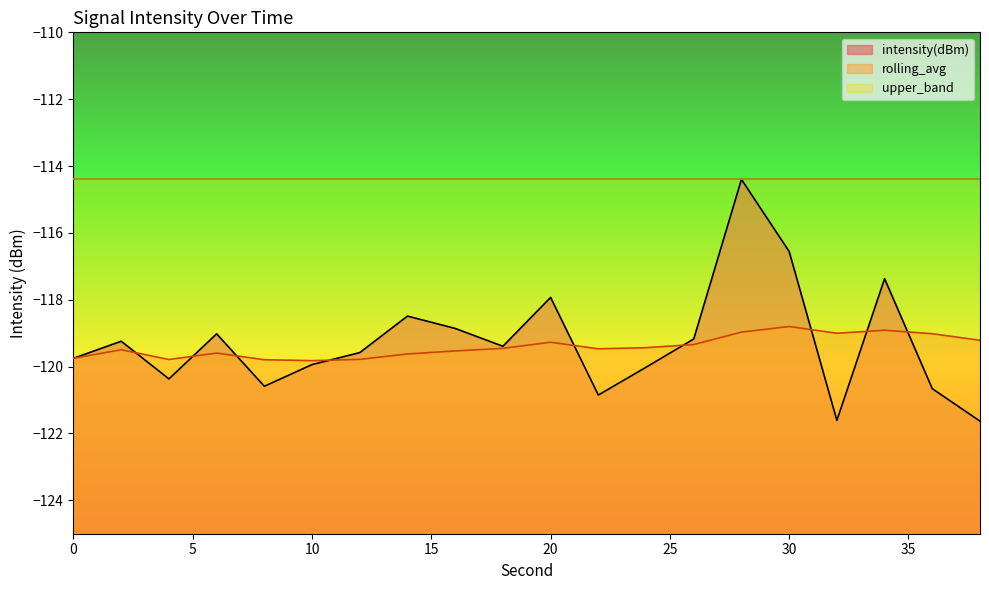

How many series are shown in this chart?

3